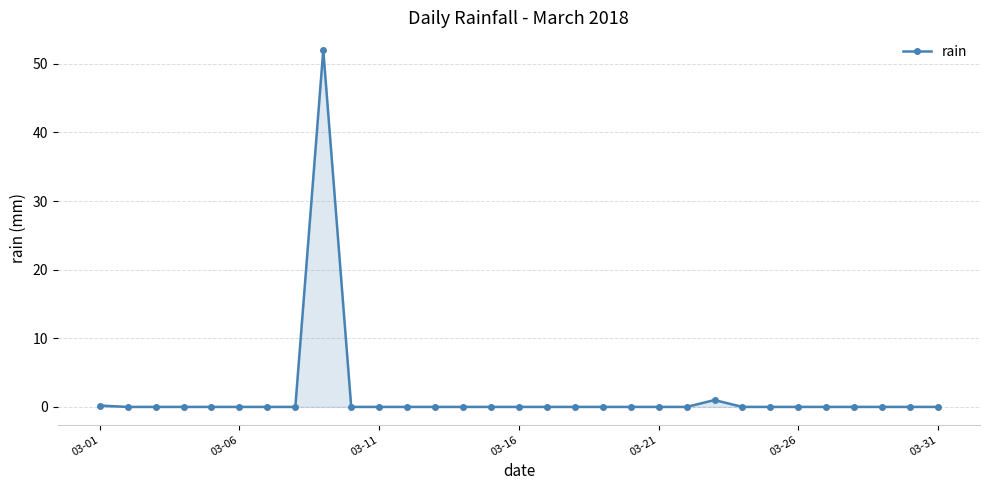

True or false: the data has more than 0 interior local peaks.

True